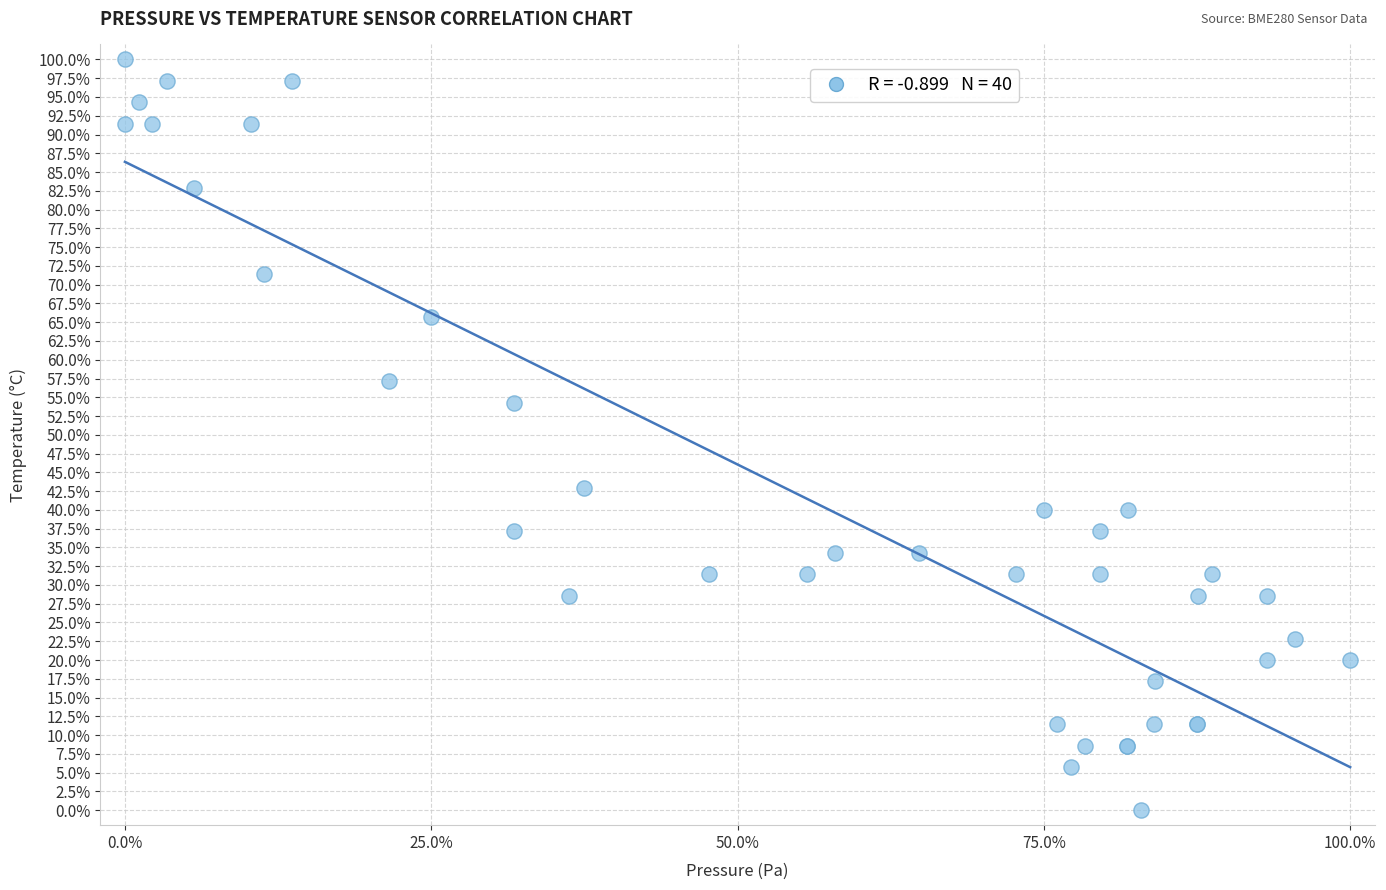

What Y value in the scatter plot is closest to 50?

54.3